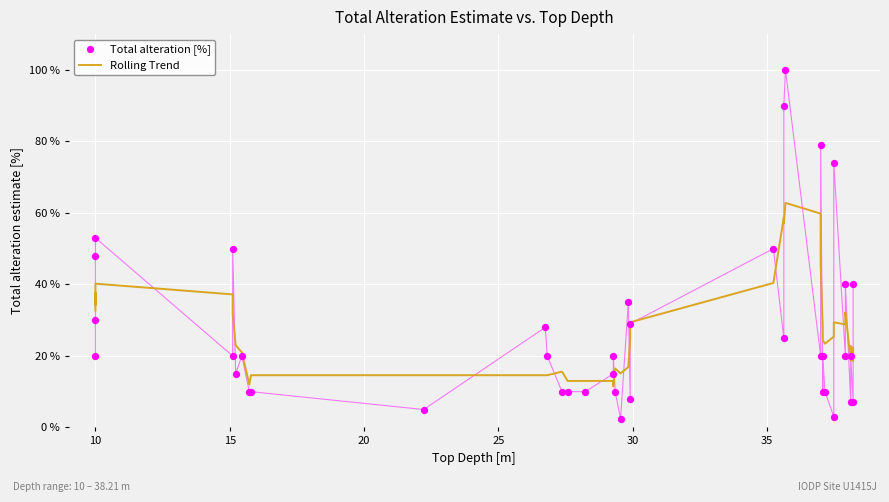

Which series has the largest total across all categories?

Rolling Trend